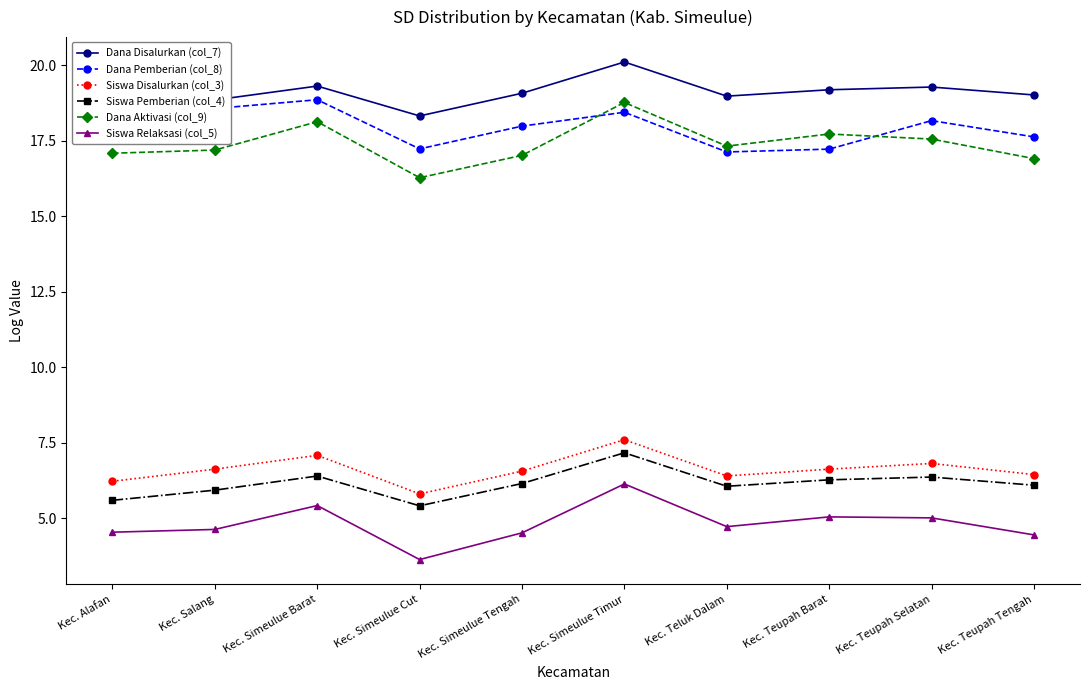

What is the label of the 6th point from the right?

Kec. Simeulue Tengah